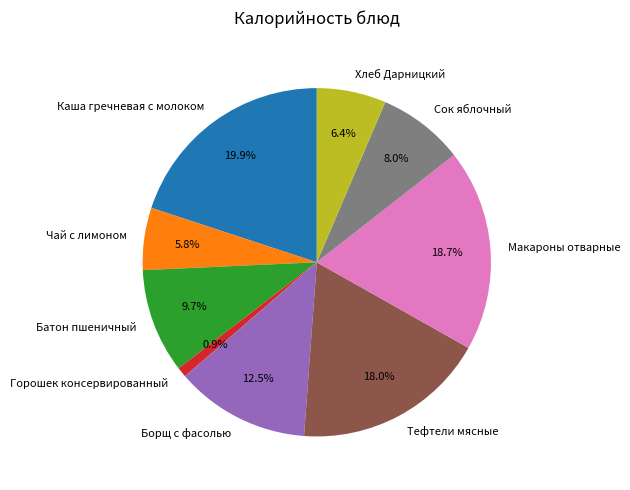

How many slices are in this pie chart?

9